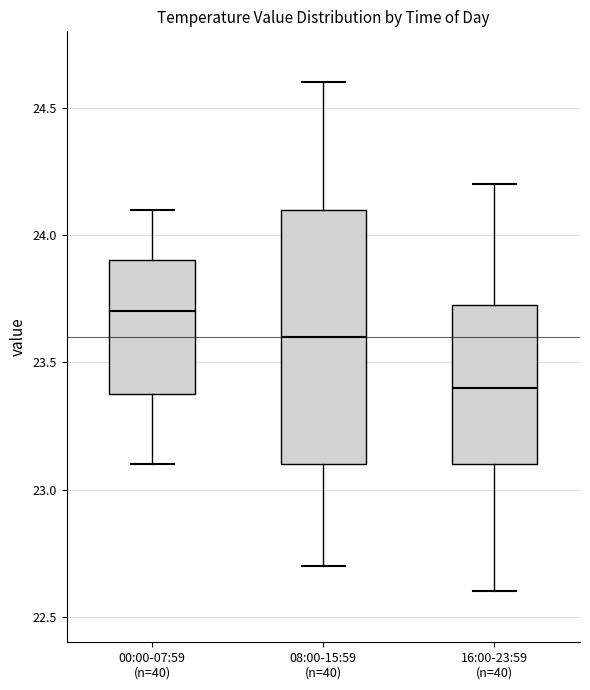

Reading left to right, read every box against the y-axis: the position of its median line, the range the box covers, and the ends of its whiskers. The values are not printed on the chart, so give them approximately, as read against the axis.

00:00-07:59 (n=40): median 23.70, box 23.40 to 23.90, whiskers 23.10 to 24.10
08:00-15:59 (n=40): median 23.60, box 23.10 to 24.10, whiskers 22.70 to 24.60
16:00-23:59 (n=40): median 23.40, box 23.10 to 23.75, whiskers 22.60 to 24.20